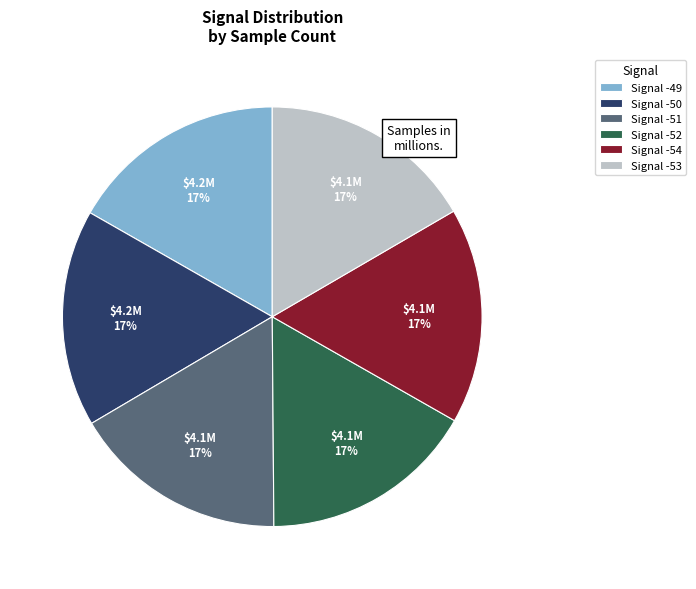

Is it true that Signal -49 is 5% of the pie?

False